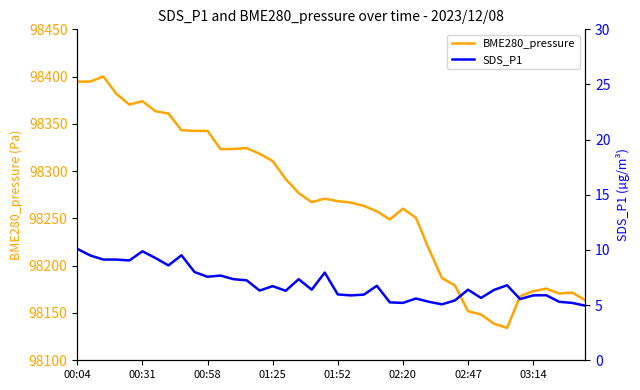

True or false: SDS_P1 and BME280_pressure cross at least once.

False